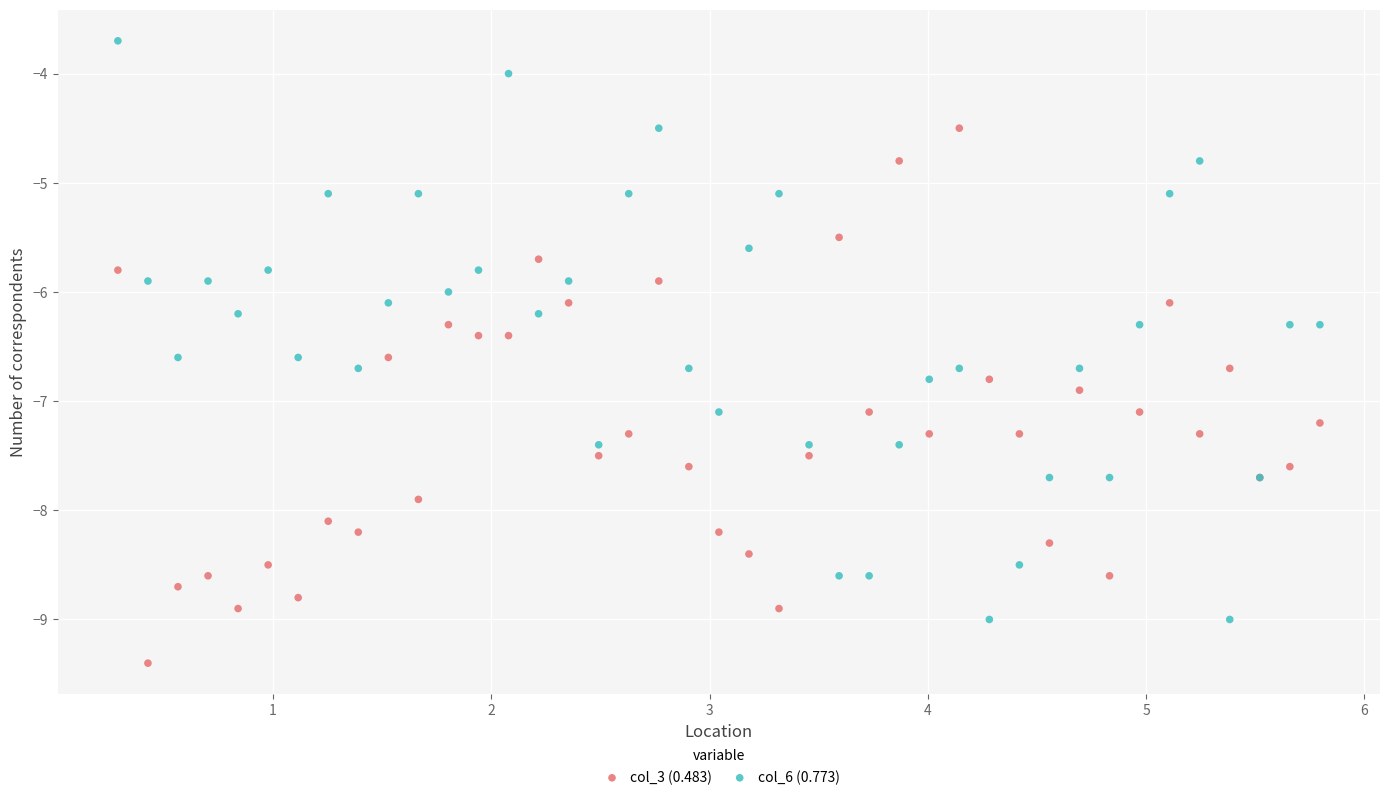

Which series contains the highest Y value?

col_6 (0.773)